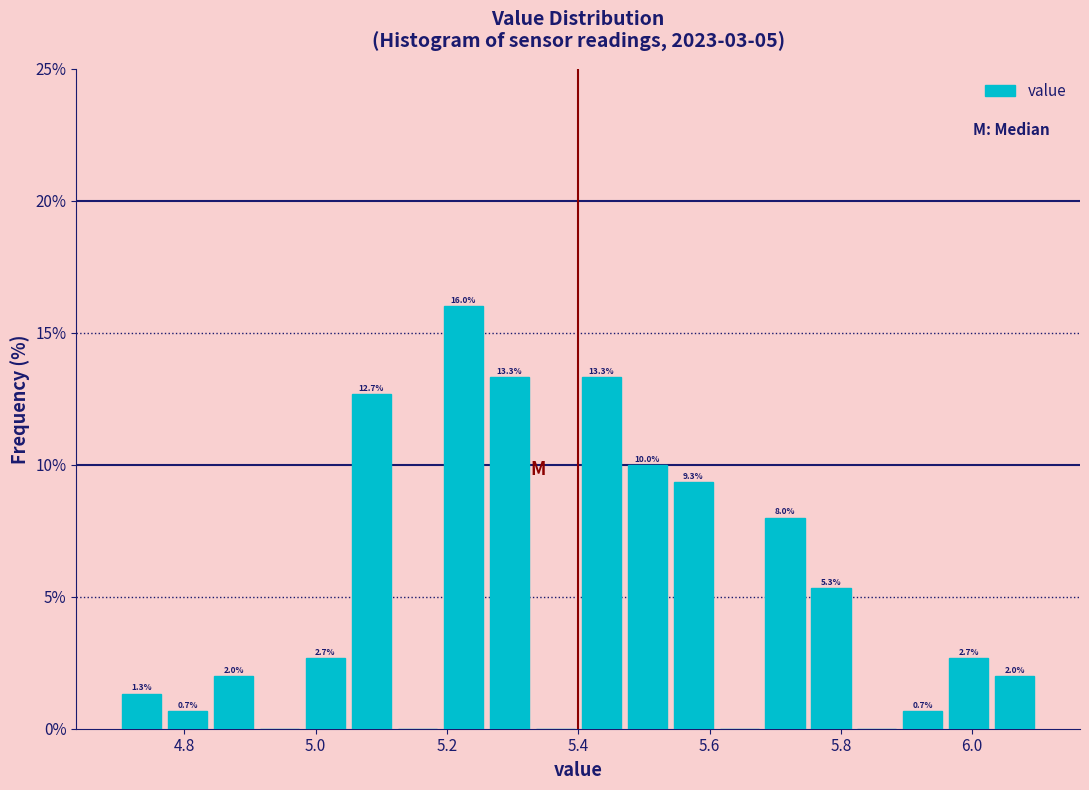

Read against the x-axis, roughly where is the centre of the tallest bar?

5.22